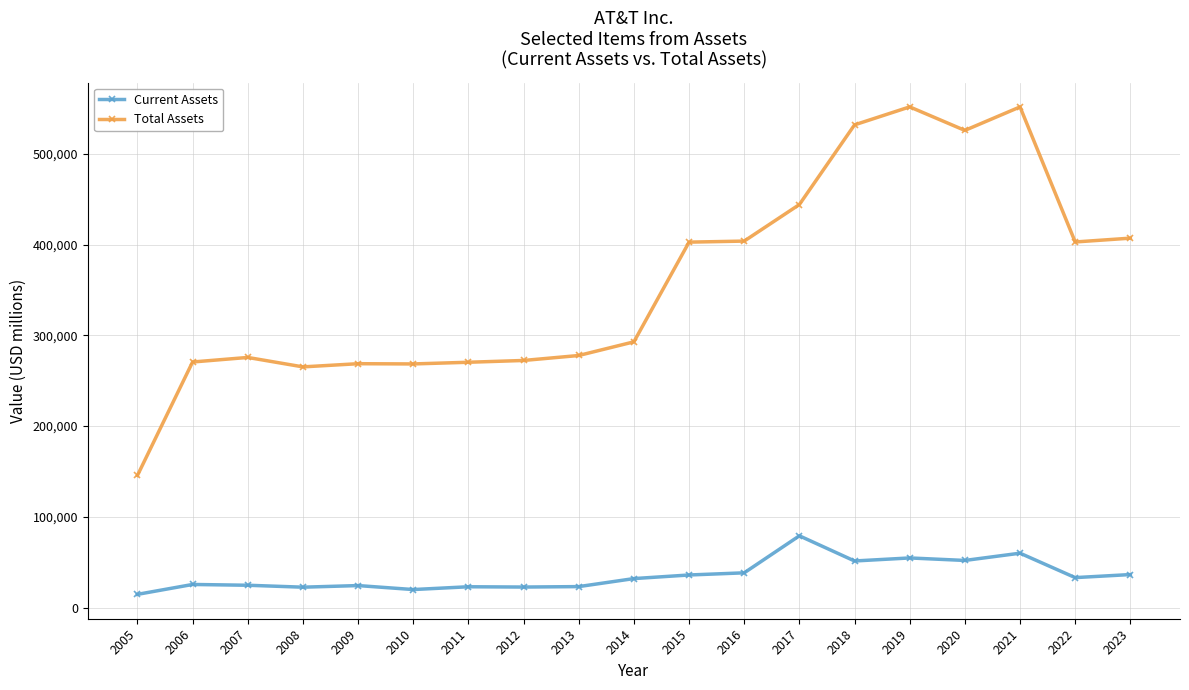

Does the chart have visible grid lines?

Yes